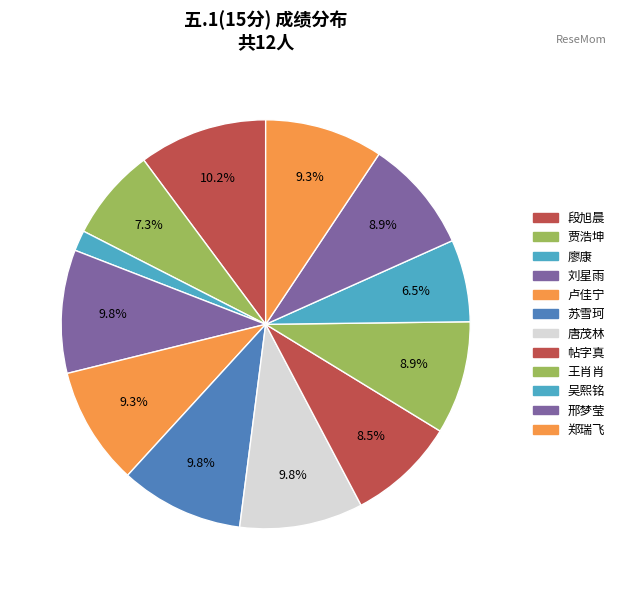

To the nearest percent, what portion does 刘星雨 represent?

10%